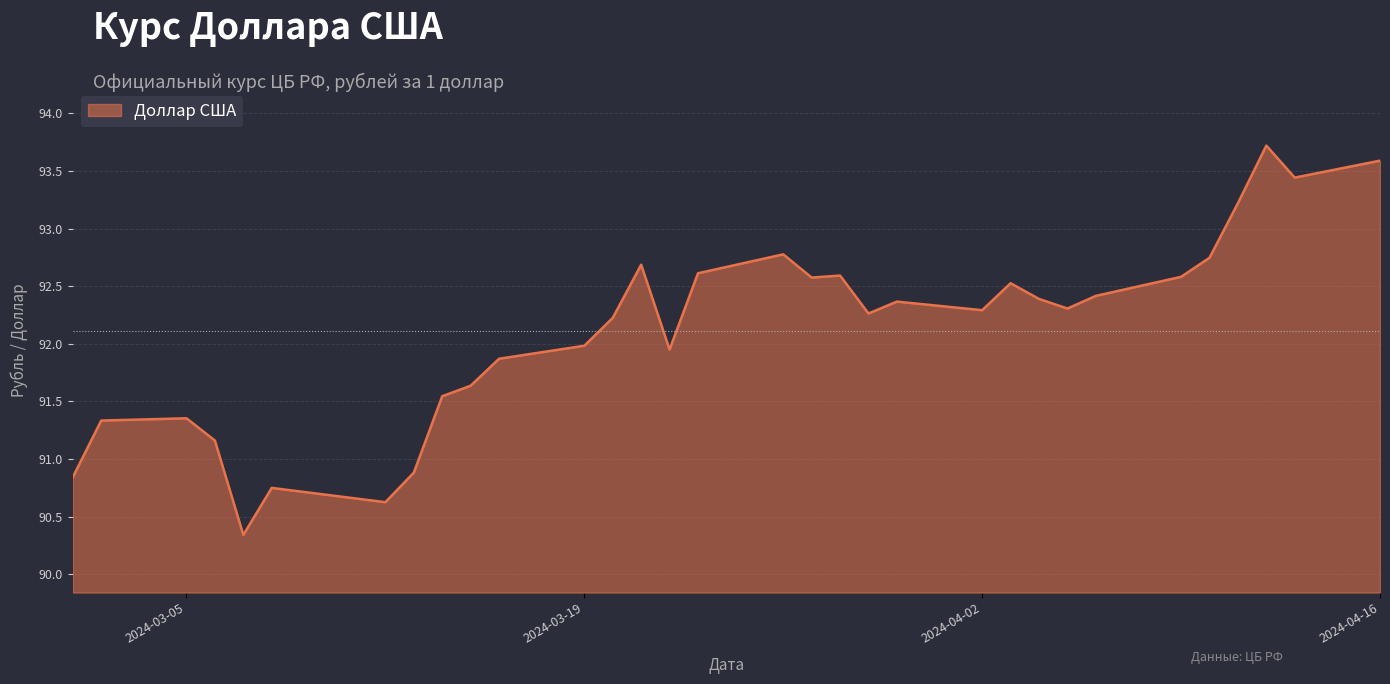

What is the difference between the maximum and minimum values?

3.4